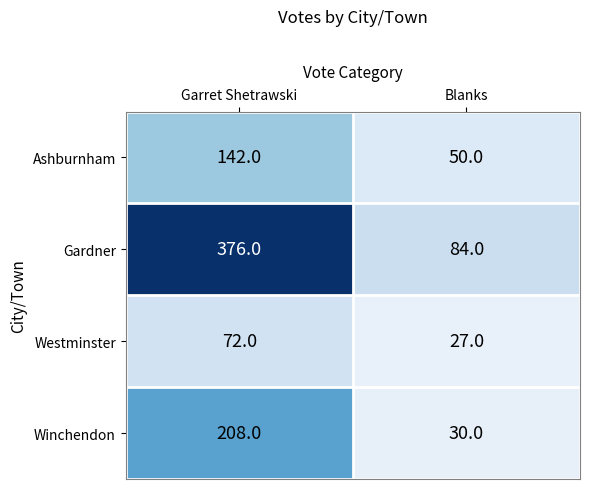

What is the average value of the Westminster series?

50